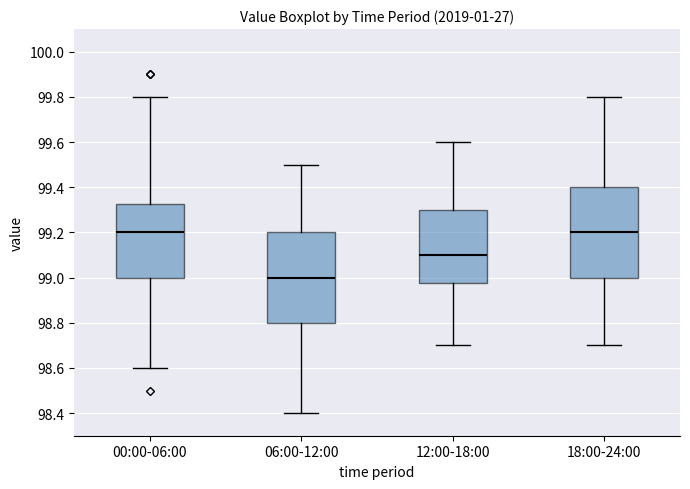

Reading left to right, read every box against the y-axis: the position of its median line, the range the box covers, and the ends of its whiskers. The values are not printed on the chart, so give them approximately, as read against the axis.

00:00-06:00: median 99.20, box 99.00 to 99.32, whiskers 98.60 to 99.80
06:00-12:00: median 99.00, box 98.80 to 99.20, whiskers 98.40 to 99.50
12:00-18:00: median 99.10, box 98.98 to 99.30, whiskers 98.70 to 99.60
18:00-24:00: median 99.20, box 99.00 to 99.40, whiskers 98.70 to 99.80